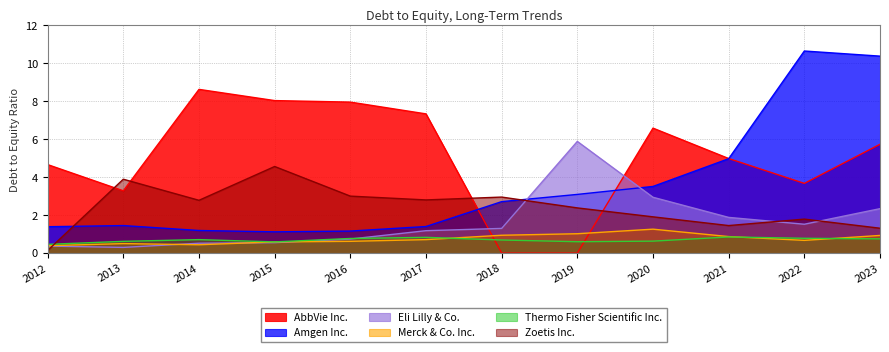

What is the spread (max minus min) of values at 2022?

10.0